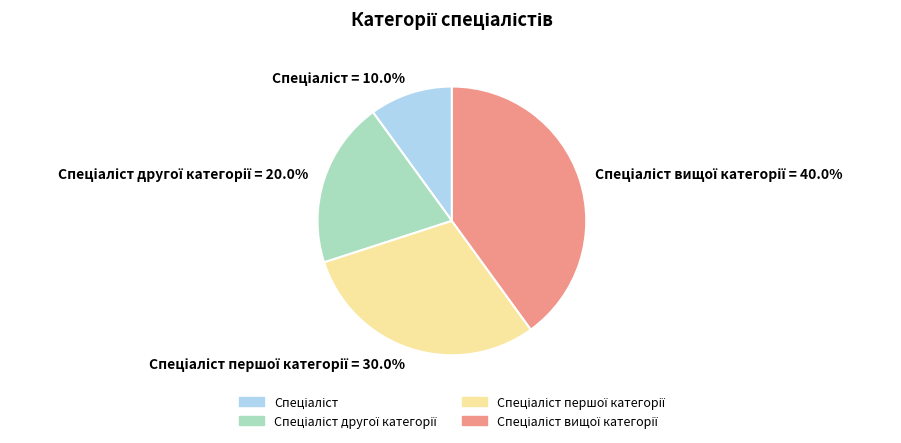

Count the number of slices in the pie.

4